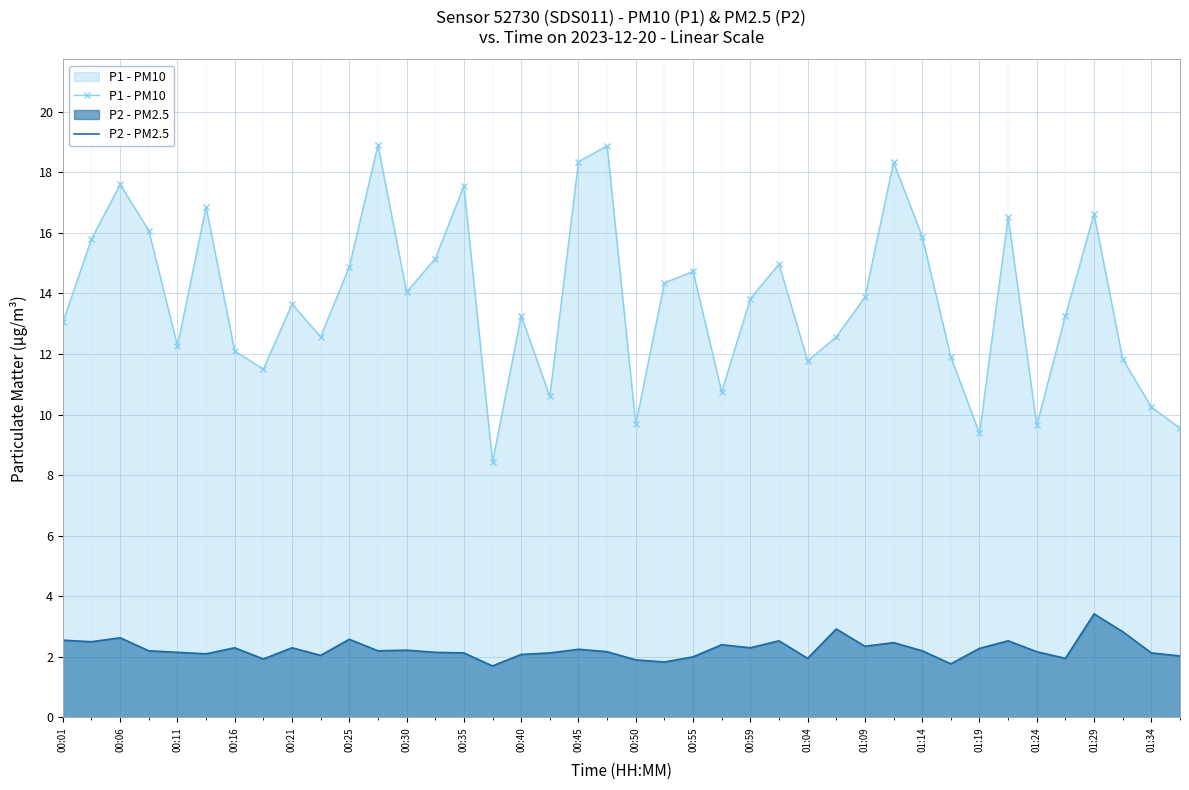

Rank the series by their average value, from highest to lowest.

P1 - PM10, P2 - PM2.5